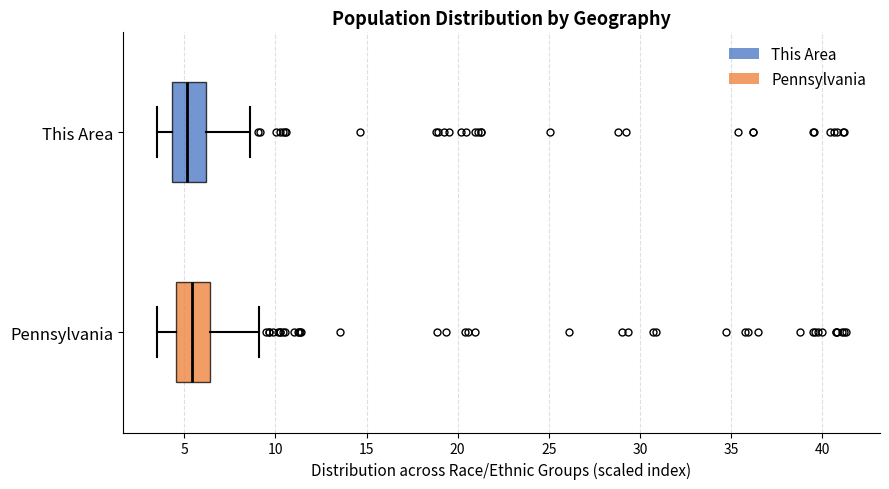

Reading bottom to top, read every box against the x-axis: the position of its median line, the range the box covers, and the ends of its whiskers. The values are not printed on the chart, so give them approximately, as read against the axis.

Pennsylvania: median 5.5, box 4.5 to 6.5, whiskers 3.5 to 9.0
This Area: median 5.0, box 4.5 to 6.0, whiskers 3.5 to 8.5